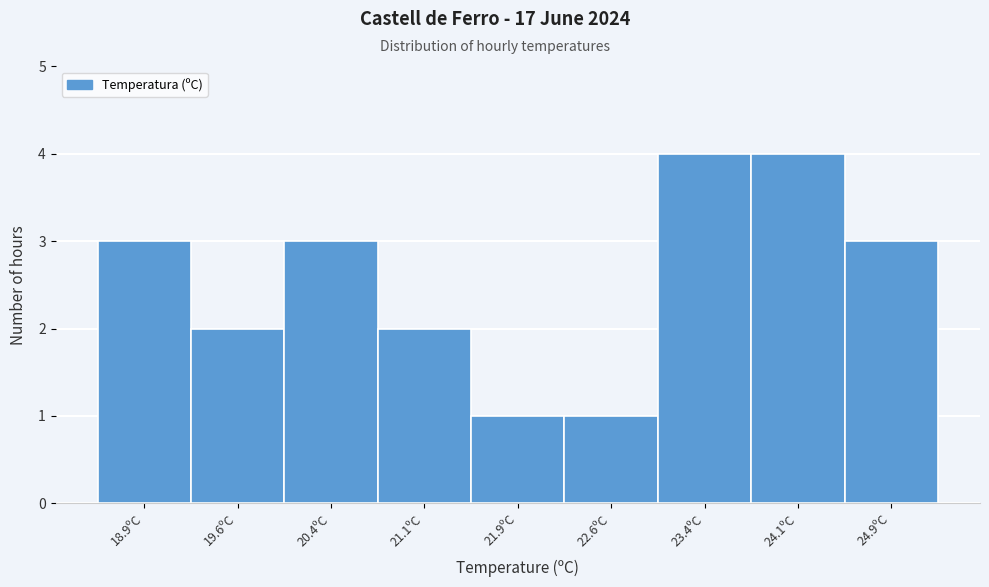

Reading left to right, transcribe this chart: for each bar, give the range it covers on the x-axis and its height. Neither the bar edges nor the heights are printed on the chart, so give them approximately, as read against the axes.

18.50 to 19.25: 3
19.25 to 20.00: 2
20.00 to 20.75: 3
20.75 to 21.50: 2
21.50 to 22.25: 1
22.25 to 23.00: 1
23.00 to 23.75: 4
23.75 to 24.50: 4
24.50 to 25.25: 3